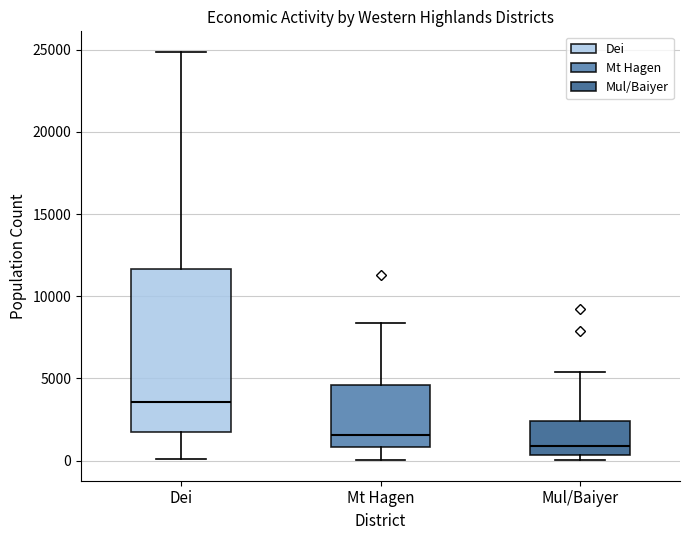

Where does the upper whisker of the box for Mul/Baiyer end on the y-axis? The values are not printed on the chart, so give them approximately, as read against the axis.

5500